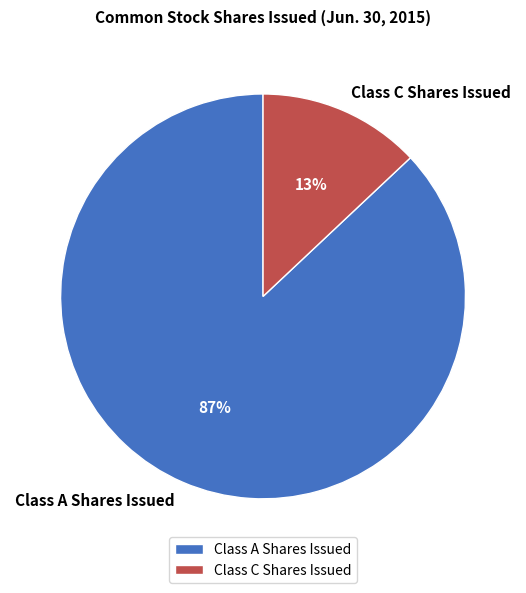

Approximately how many times larger is the value at Class C Shares Issued compared to Class A Shares Issued?

0.1